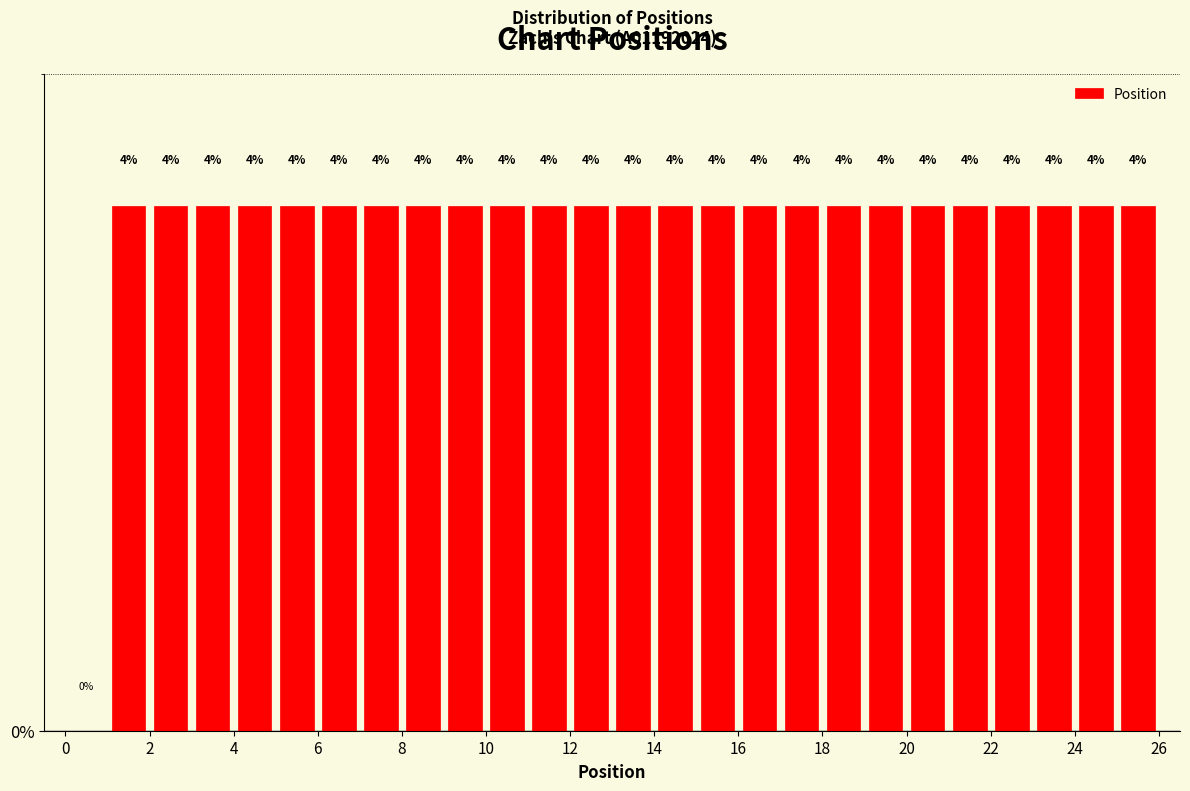

What is the height of the bar covering 2 to 3 on the x-axis?

4